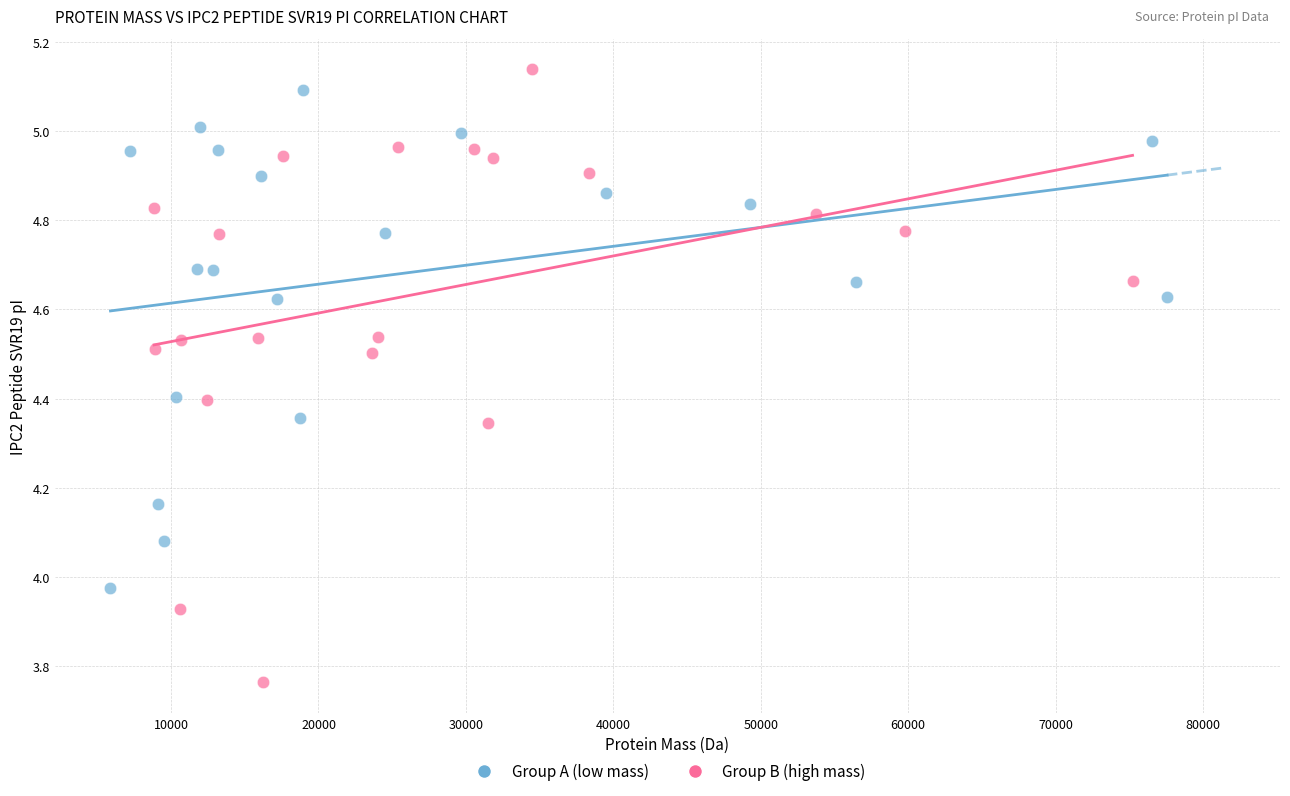

Which series has the widest spread of Y values?

Group B (high mass)